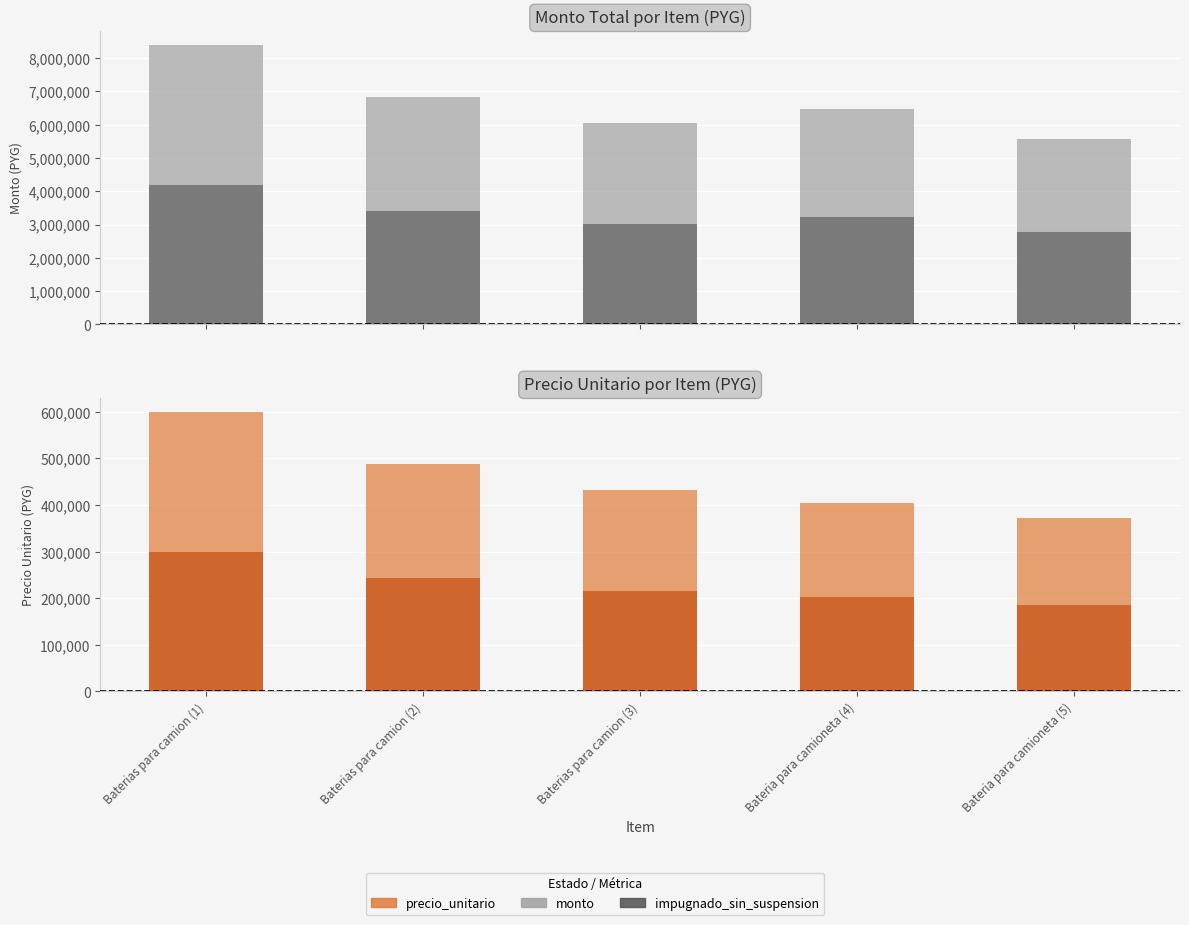

What is the label of the 3rd bar from the right?

Baterias para camion (3)